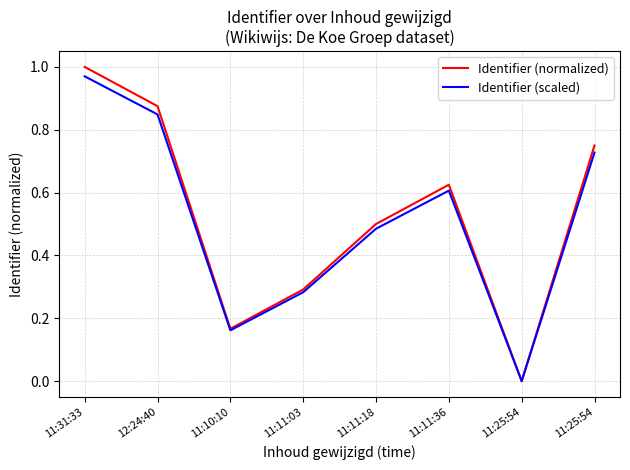

How many interior local valleys does the Identifier (normalized) series have?

2